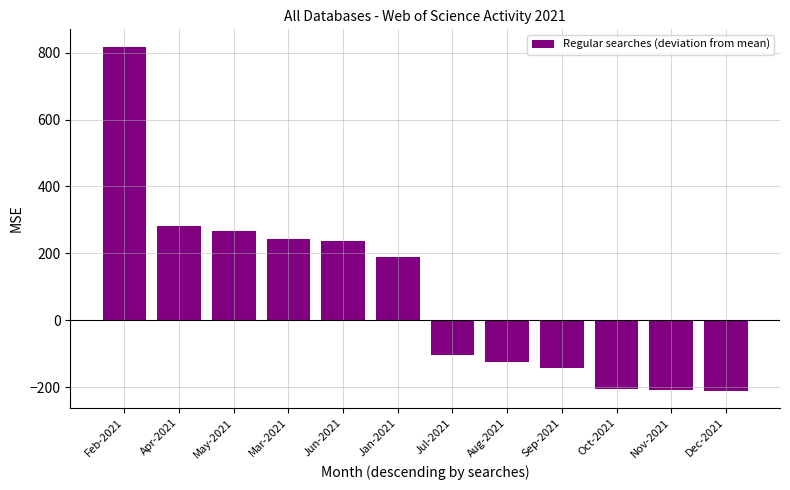

What position from the right is Jan-2021?

7